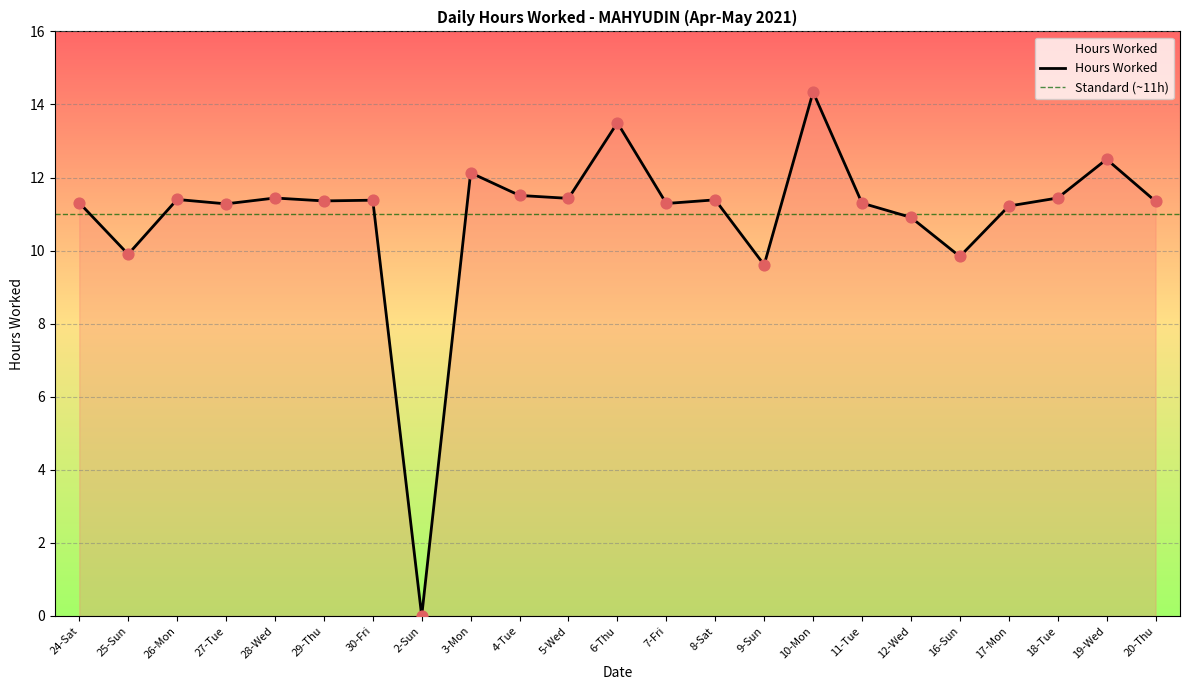

What is the change in value from 2-Sun to 20-Thu?

+11.3